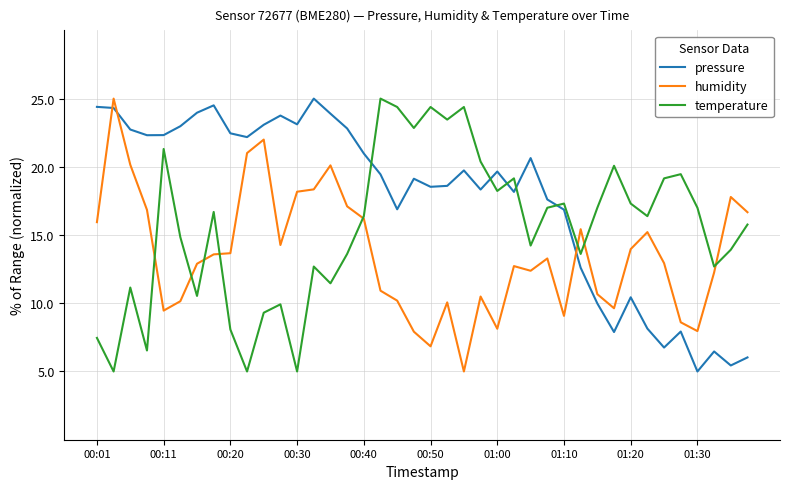

Which series has the largest total across all categories?

pressure